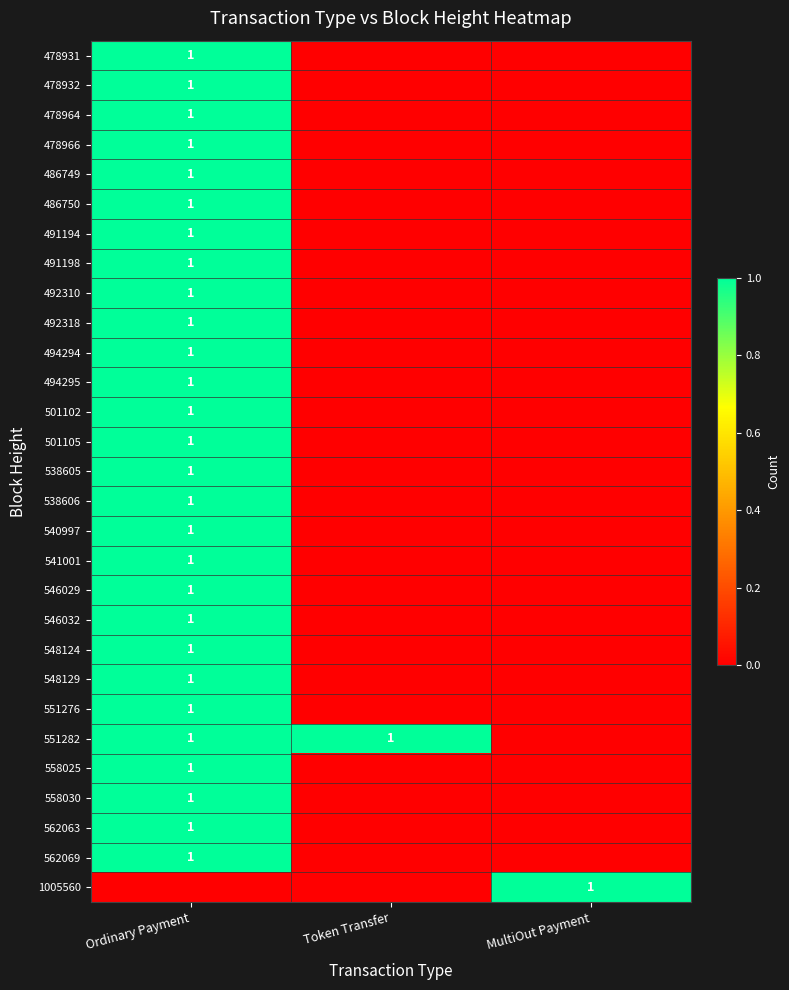

The value of 494294 at Ordinary Payment is 1. True or false?

True